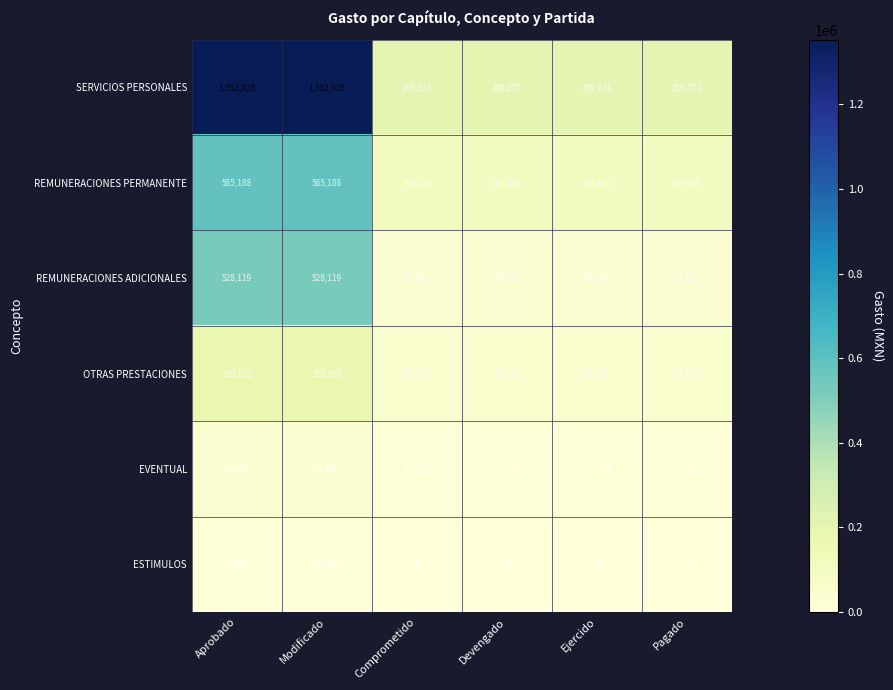

The REMUNERACIONES ADICIONALES series shows 888299 at Aprobado. True or false?

False